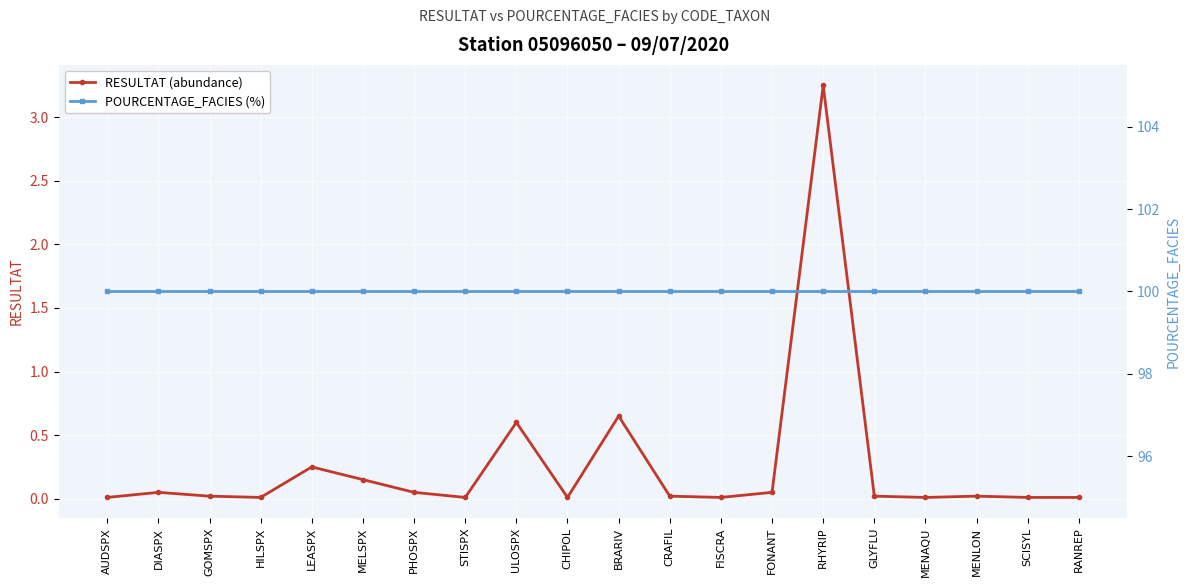

True or false: RESULTAT (abundance) and POURCENTAGE_FACIES (%) cross at least once.

False